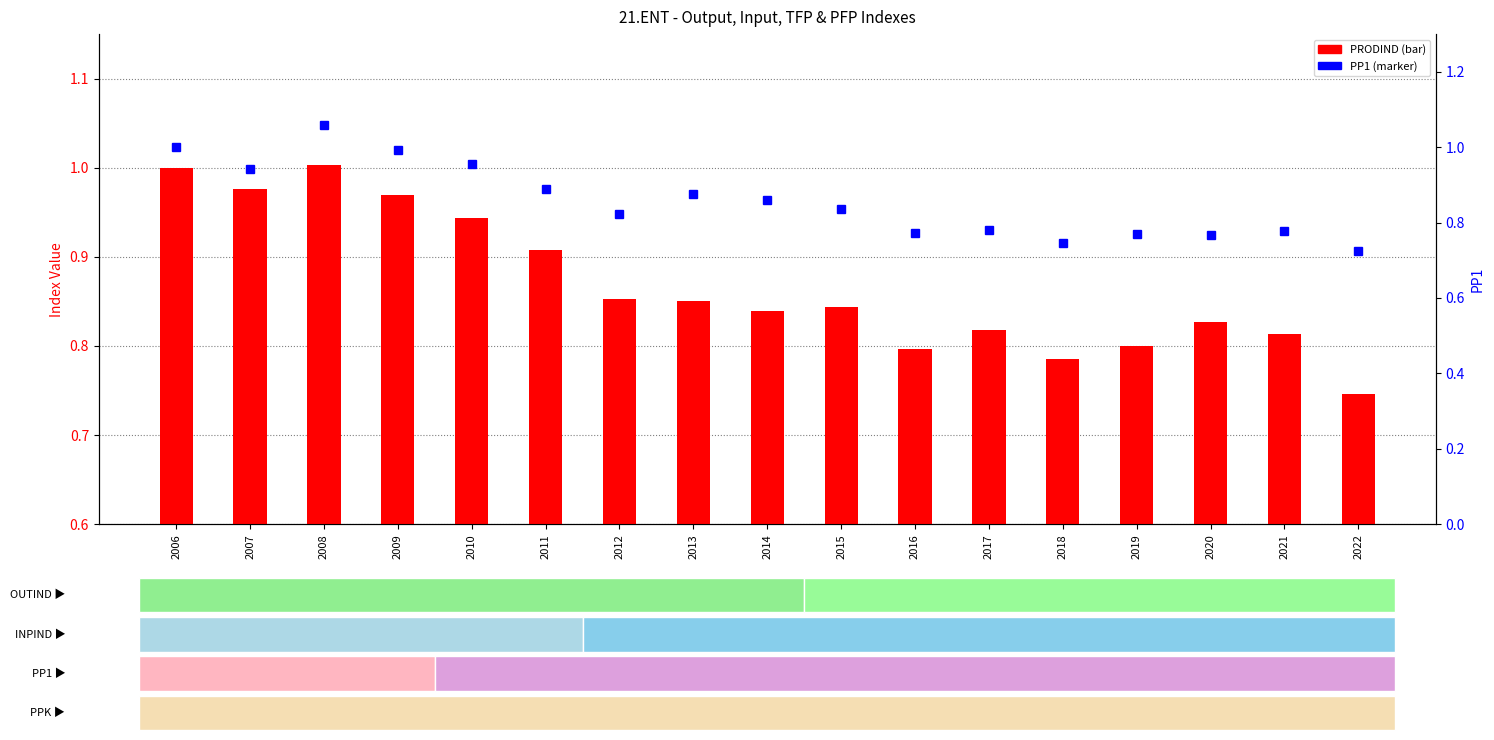

The PRODIND series shows 1.0 at 2009. True or false?

True